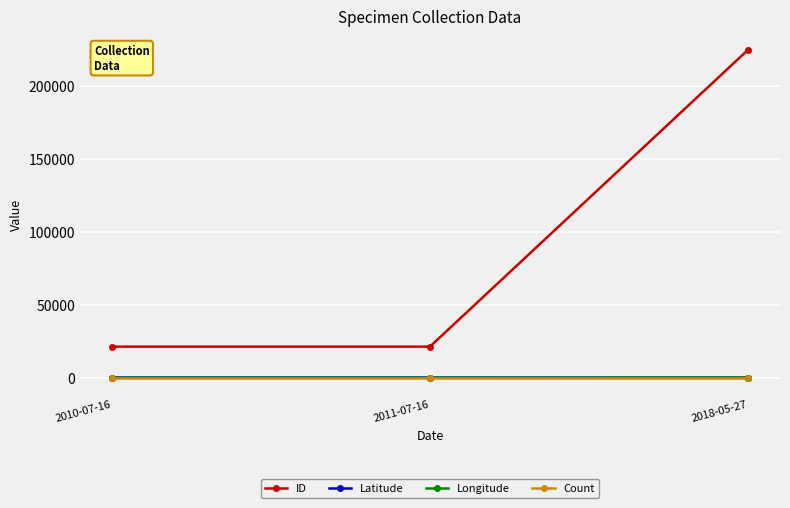

What are all the series names shown in the legend?

ID, Latitude, Longitude, Count